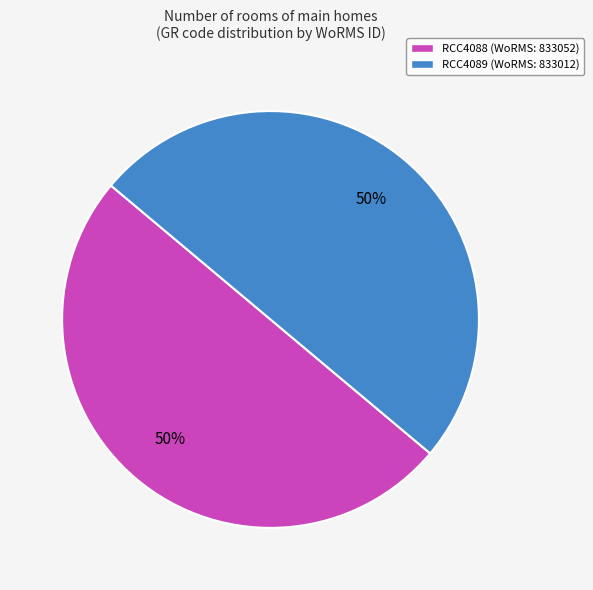

True or false: RCC4089 accounts for 39% of the total.

False